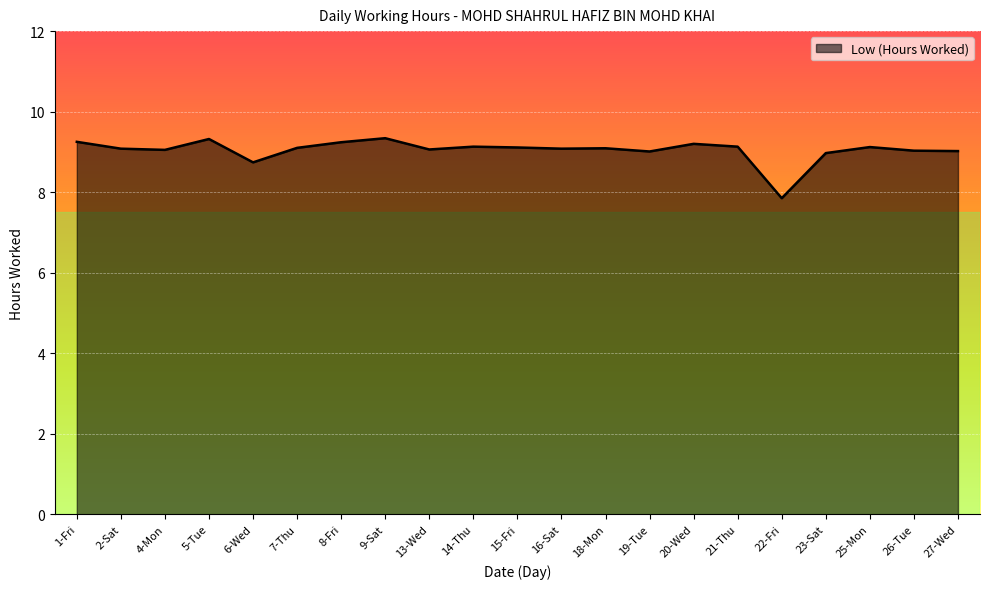

True or false: the data shows 7.8 at 22-Fri.

True